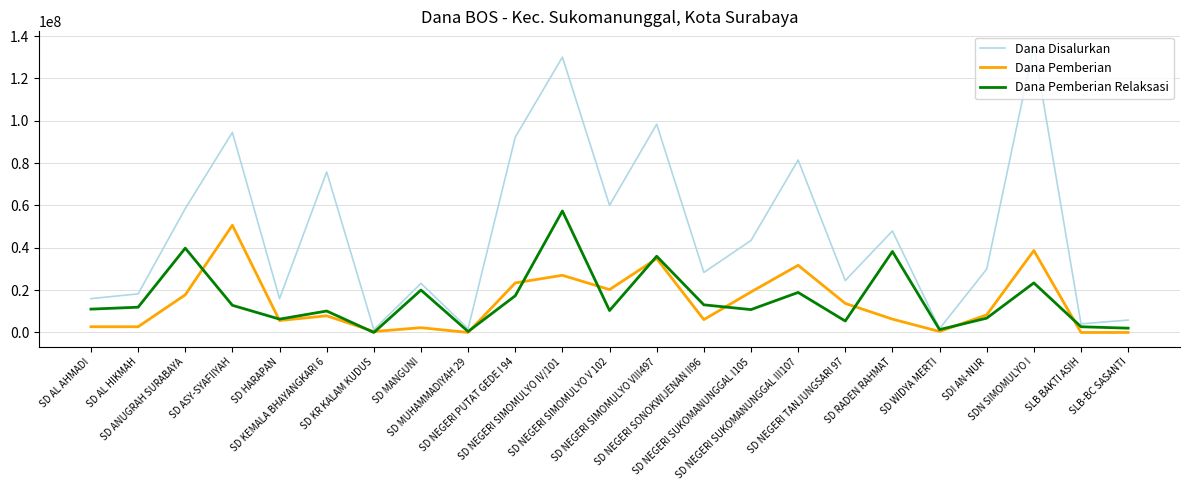

What is the average value of the Dana Disalurkan series?

47338043